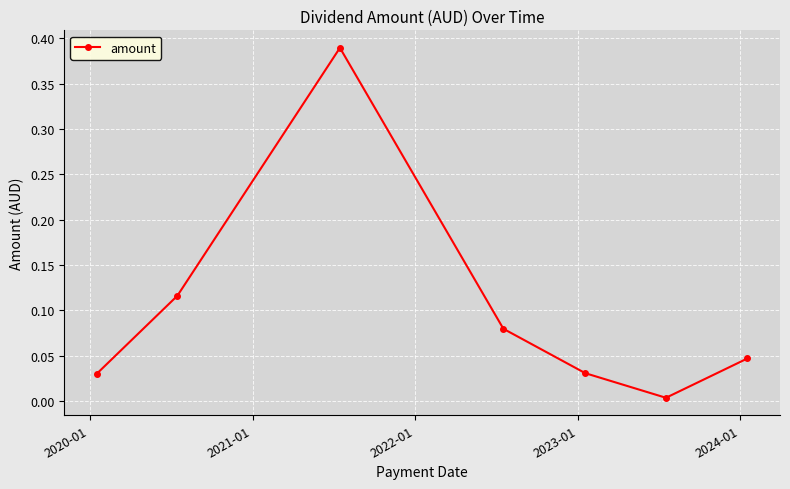

What is the sum of all values?

0.7